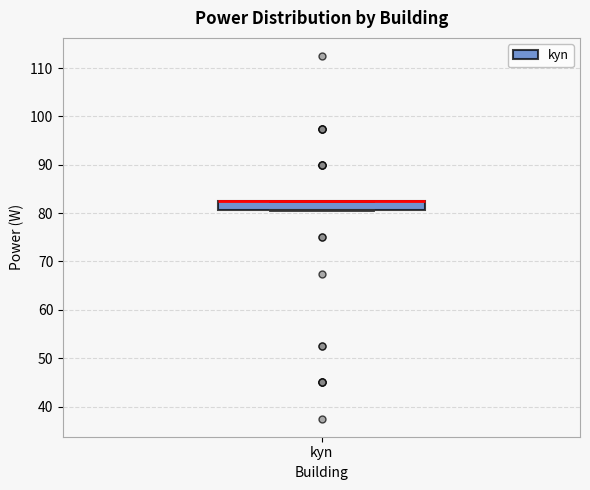

Read this box plot against the y-axis: the position of the median line, the range covered by the box, and the ends of both whiskers. The values are not printed on the chart, so give them approximately, as read against the axis.

median 83 (drawn on the box's upper edge), box 81 to 83, whiskers 81 to 83